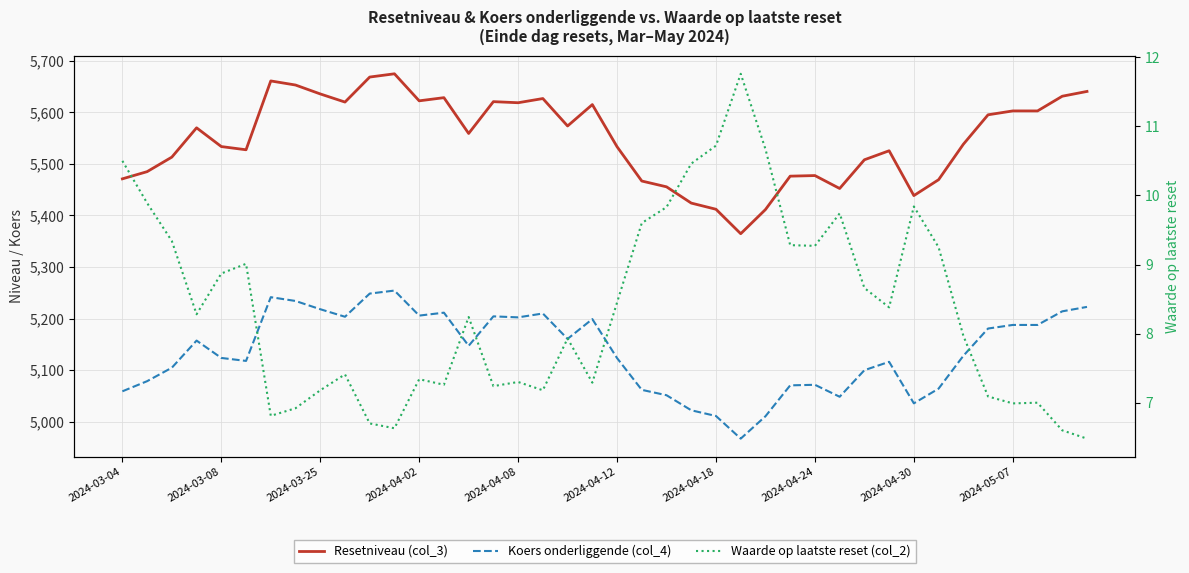

What is the greatest value displayed?

5674.7